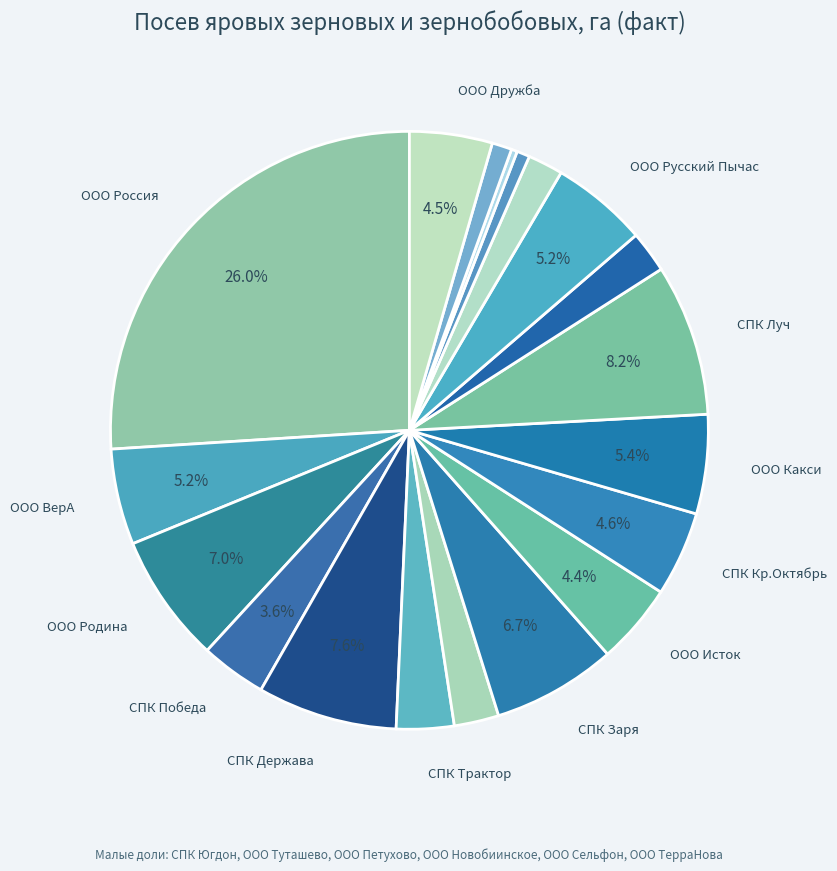

How many slices are in this pie chart?

19